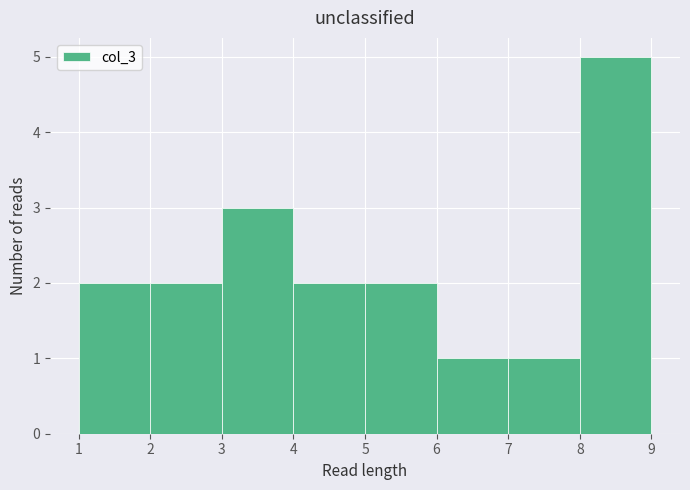

Which range on the x-axis has the tallest bar?

8 to 9